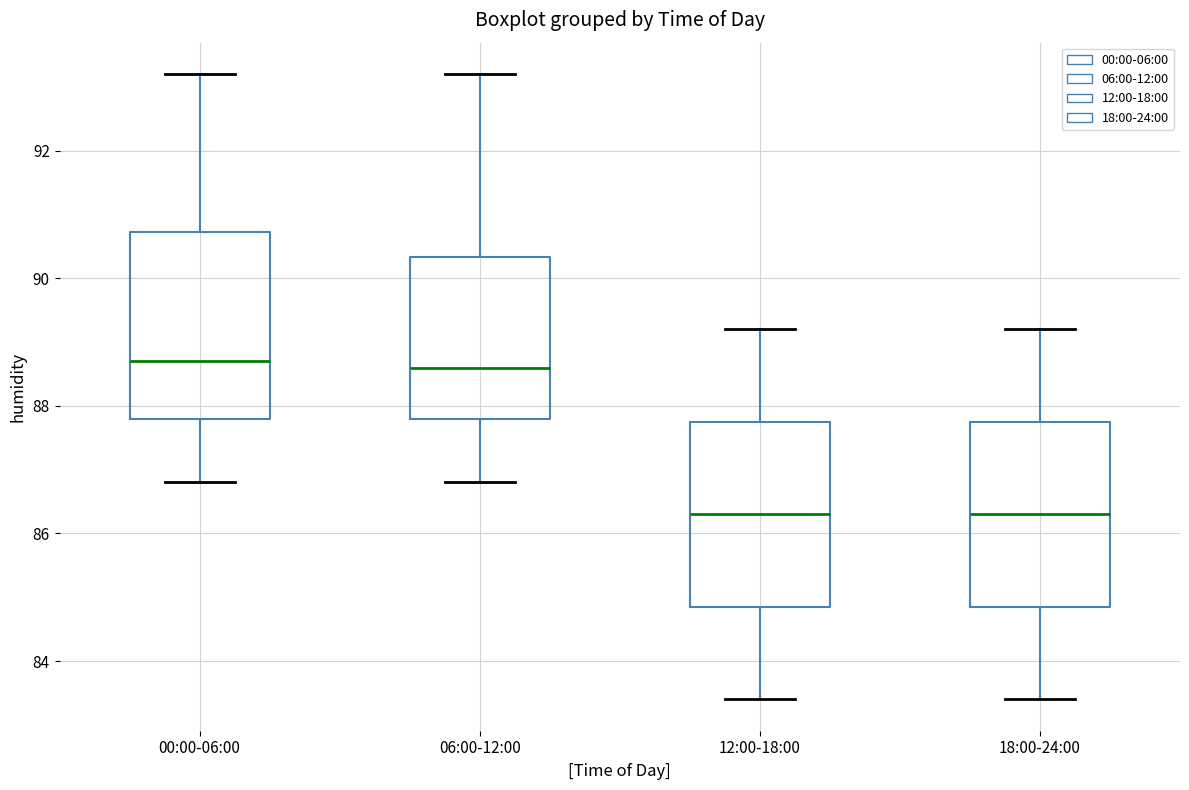

Reading left to right, read every box against the y-axis: the position of its median line, the range the box covers, and the ends of its whiskers. The values are not printed on the chart, so give them approximately, as read against the axis.

00:00-06:00: median 88.8, box 87.8 to 90.8, whiskers 86.8 to 93.2
06:00-12:00: median 88.6, box 87.8 to 90.4, whiskers 86.8 to 93.2
12:00-18:00: median 86.4, box 84.8 to 87.8, whiskers 83.4 to 89.2
18:00-24:00: median 86.4, box 84.8 to 87.8, whiskers 83.4 to 89.2